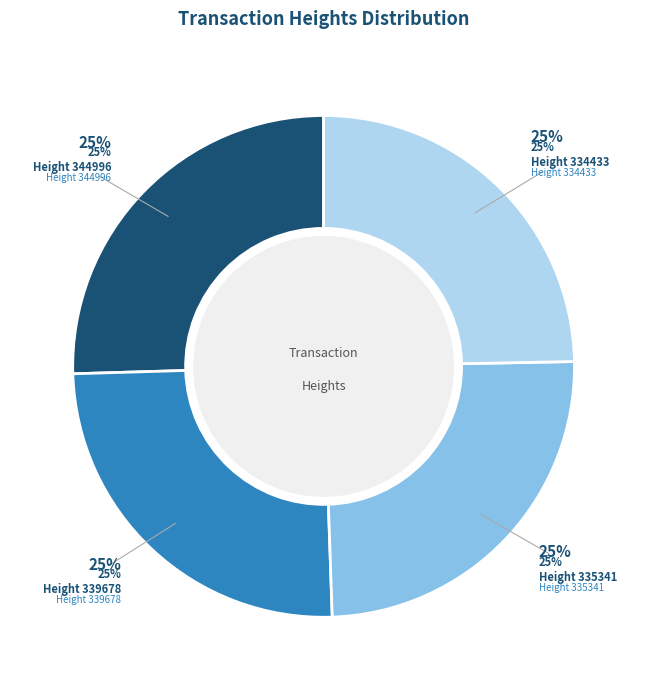

Combined, what portion of the pie is Height 334433 and Height 344996?

50.2%